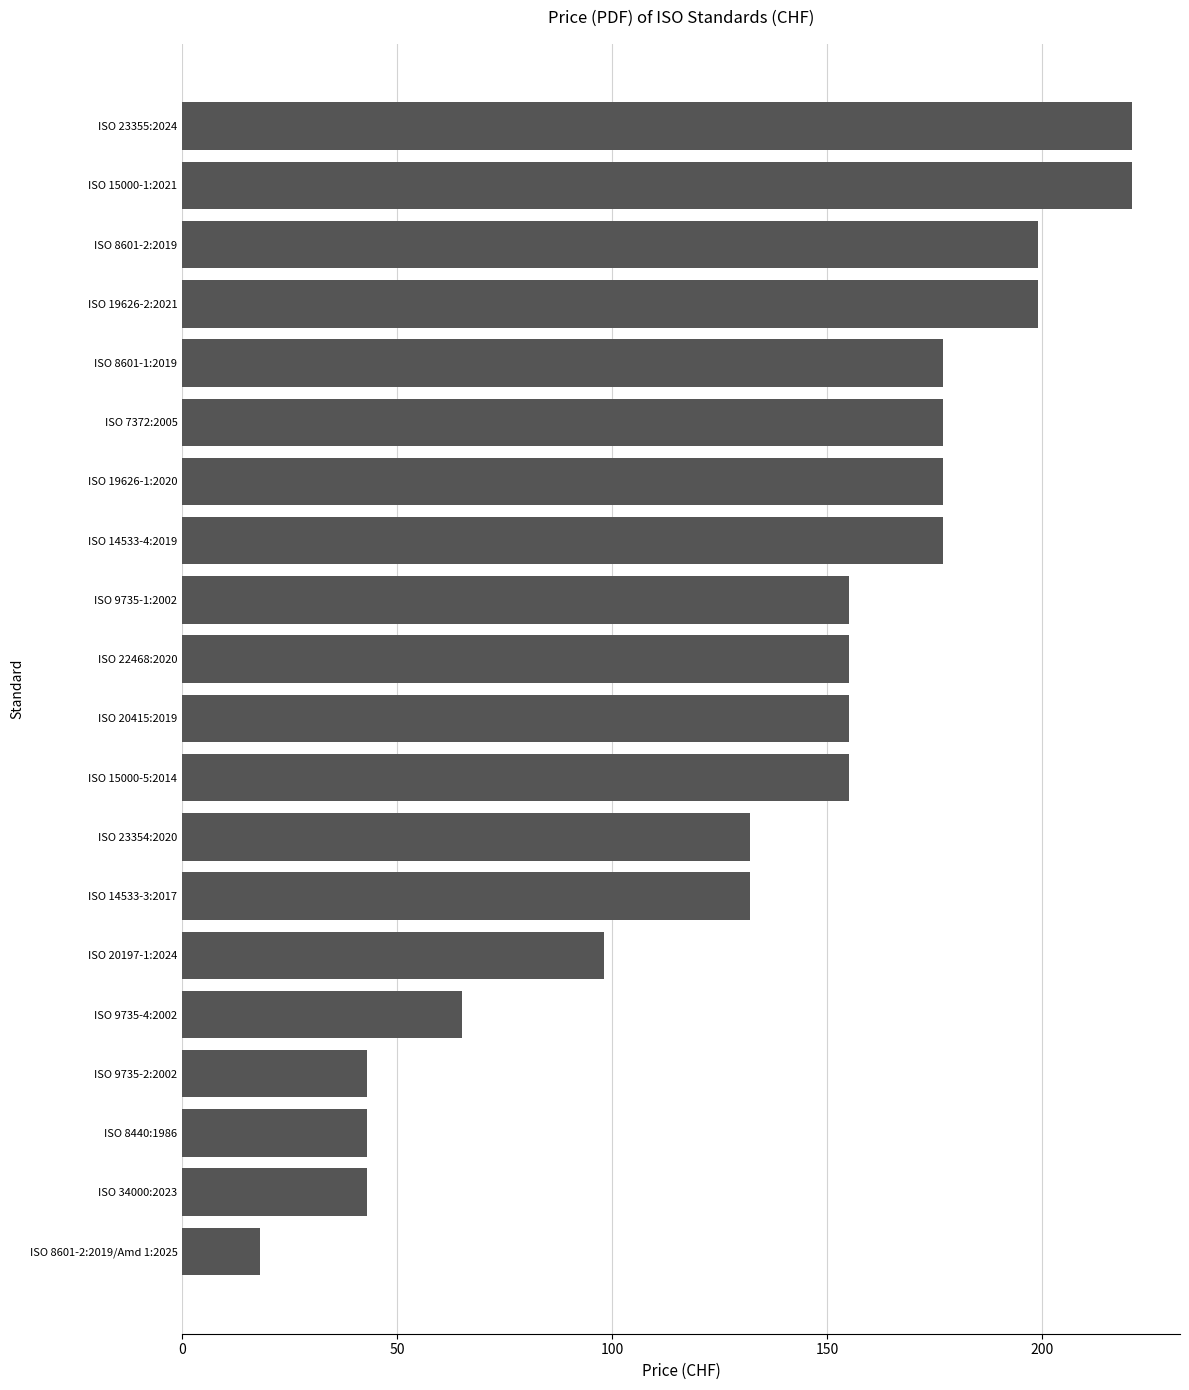

Reading top to bottom, transcribe all the data shown in this chart.

221	221	199	199	177	177	177	177	155	155	155	155	132	132	98	65	43	43	43	18